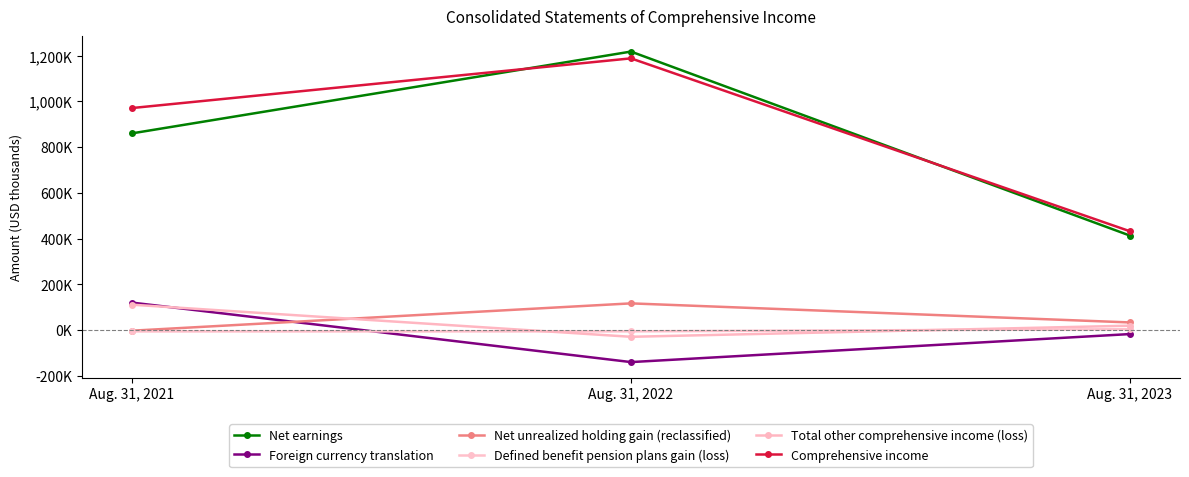

List the labels in order of Net earnings value, largest first.

Aug. 31, 2022, Aug. 31, 2021, Aug. 31, 2023